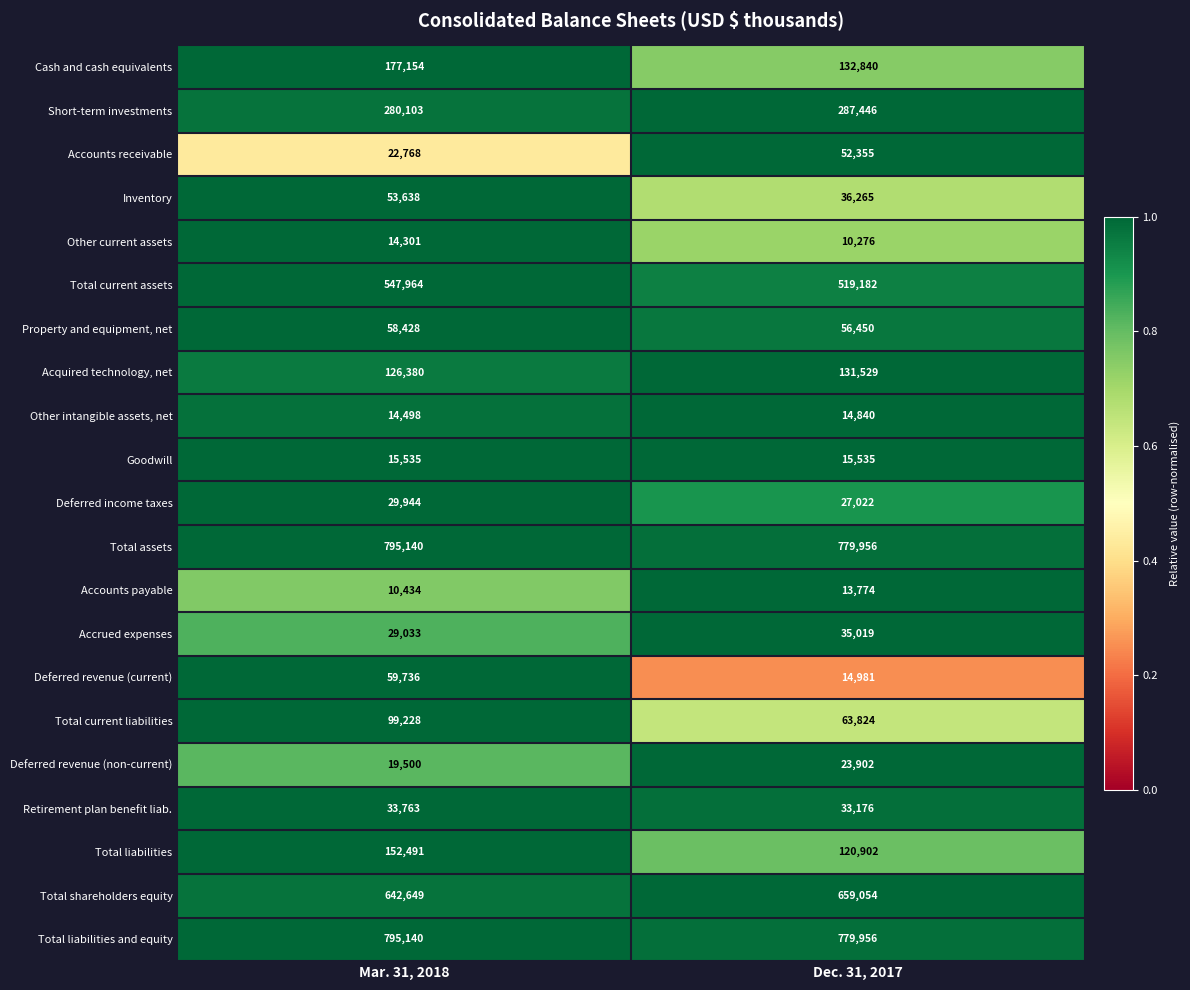

Which category has the lowest value in the Total assets series?

Dec. 31, 2017